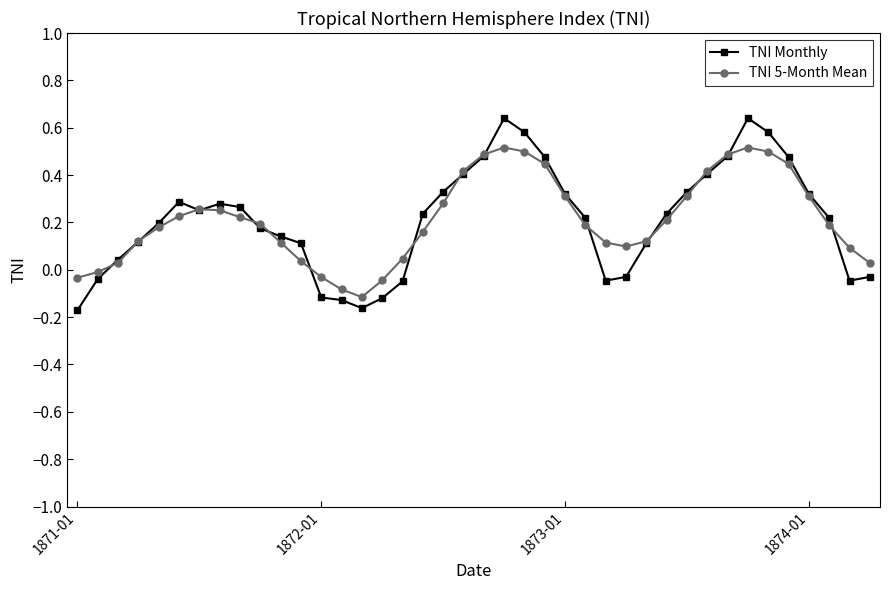

List the series in order of their peak value, highest first.

TNI Monthly, TNI 5-Month Mean